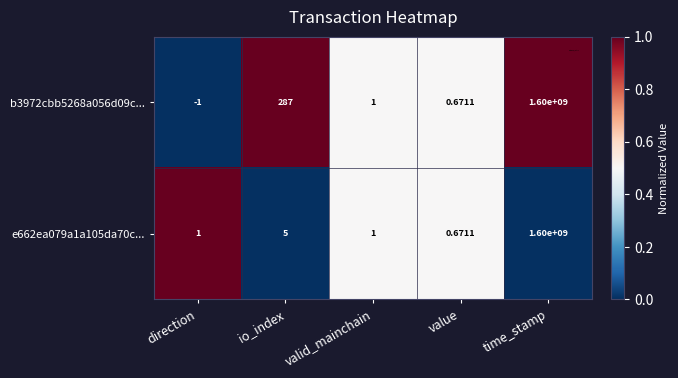

At which category is the sum across all series the highest?

time_stamp